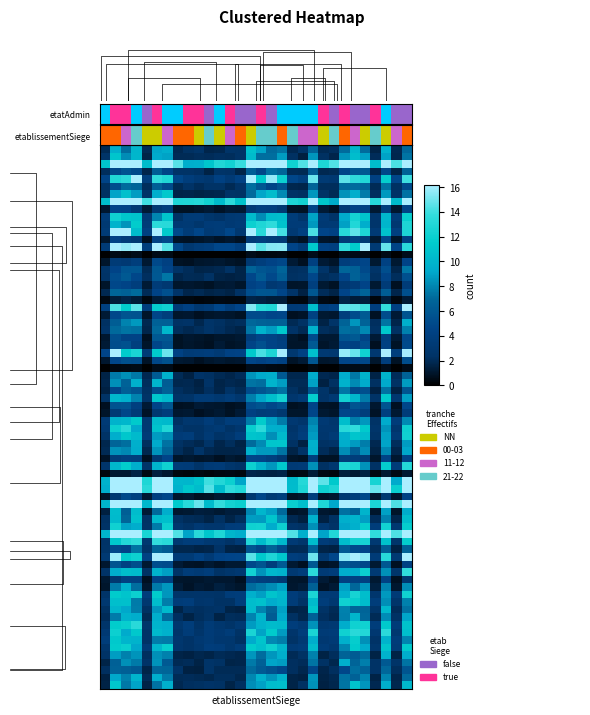

What is the sum of all 02 values?

18